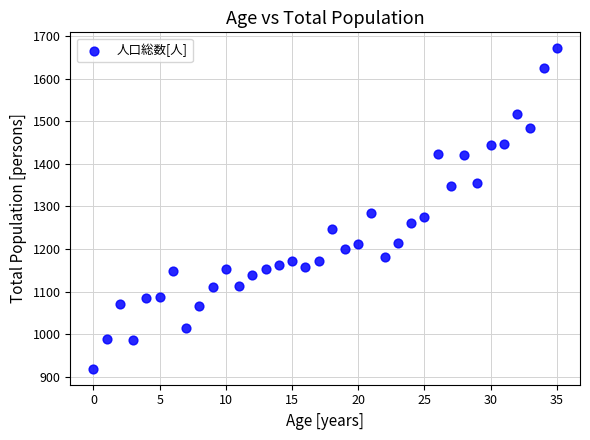

What is the range of Y values (max minus min)?

752